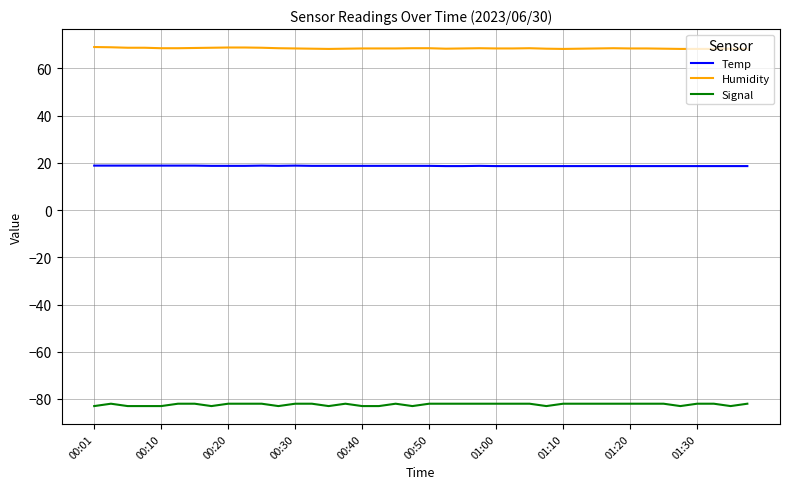

What is the maximum value for Signal?

-82.0